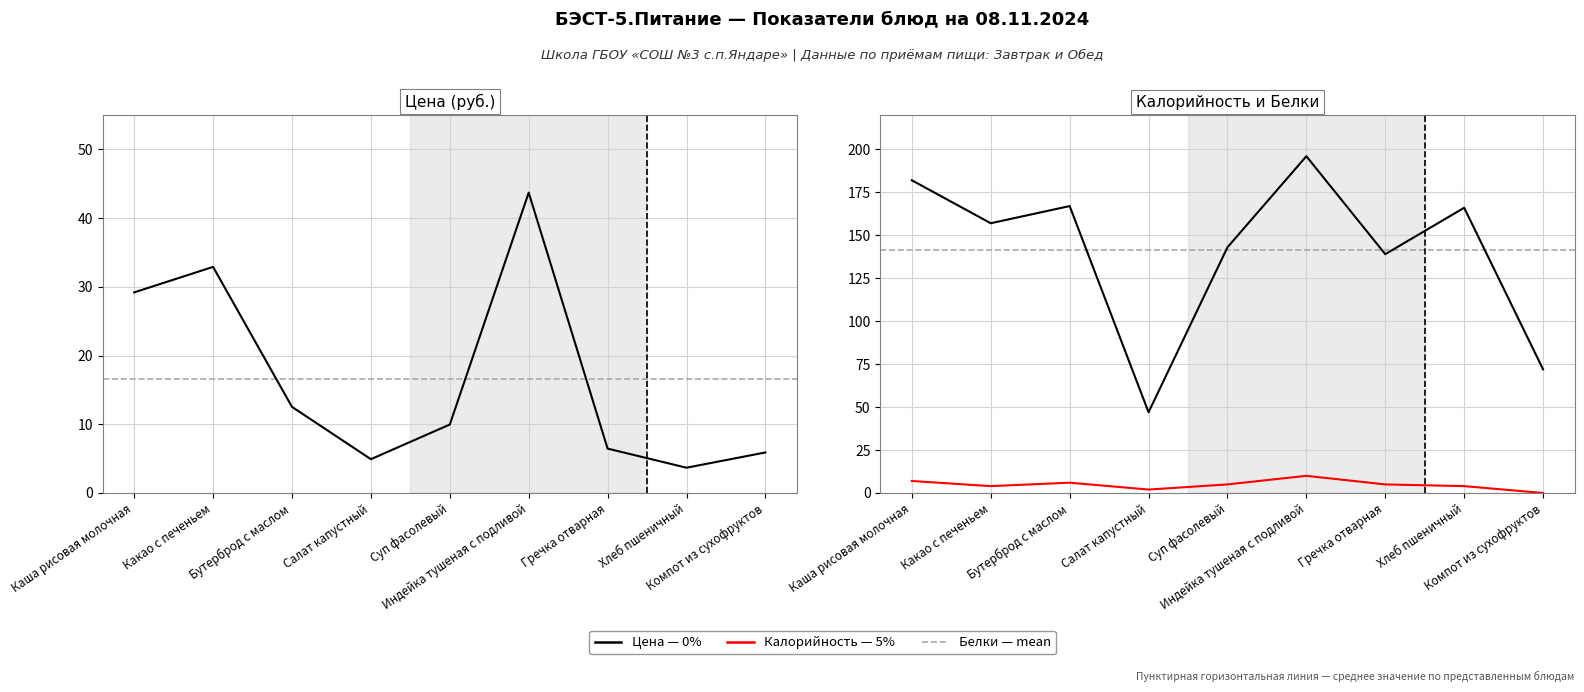

List the series in order of their peak value, lowest first.

5% (белки), 0% (цена), 0% (калорийность)